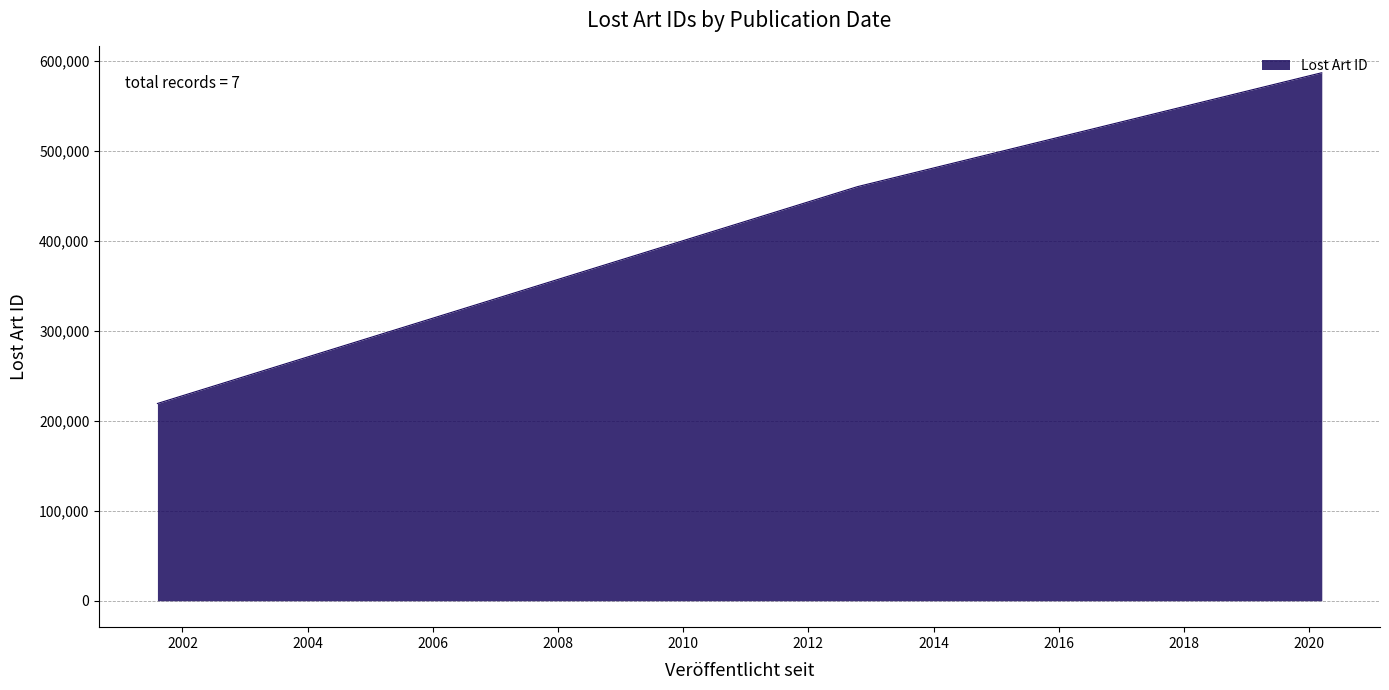

What is the smallest value displayed?

219148